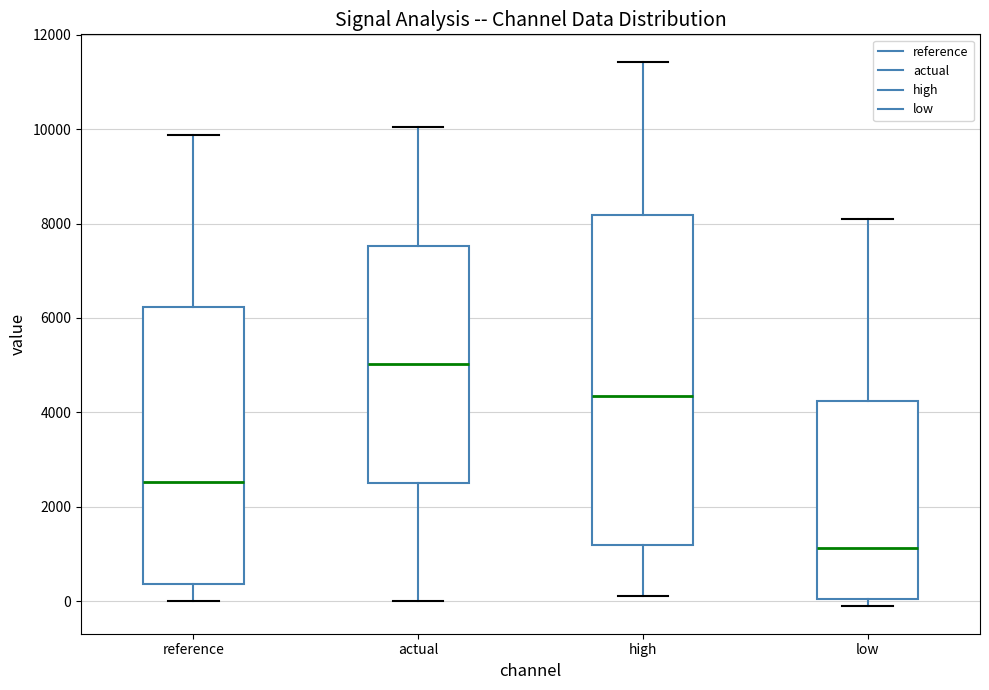

Reading left to right, transcribe this box plot: for each box, give where its median line is, the range the box spans, and where its two whiskers end, as read against the y-axis. The values are not printed on the chart, so give them approximately, as read against the axis.

reference: median 2600, box 400 to 6200, whiskers 0 to 9800
actual: median 5000, box 2600 to 7600, whiskers 0 to 10000
high: median 4400, box 1200 to 8200, whiskers 200 to 11400
low: median 1200, box 0 to 4200, whiskers -200 to 8000